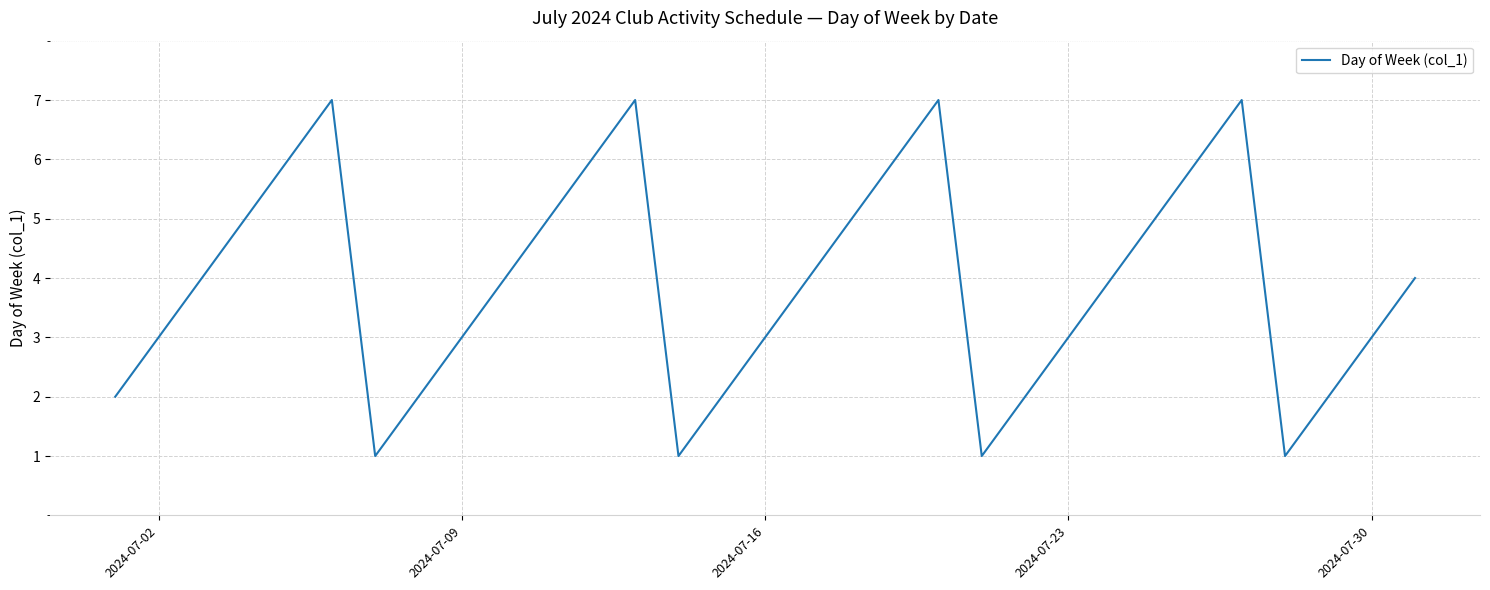

What is the difference between the maximum and minimum values?

6